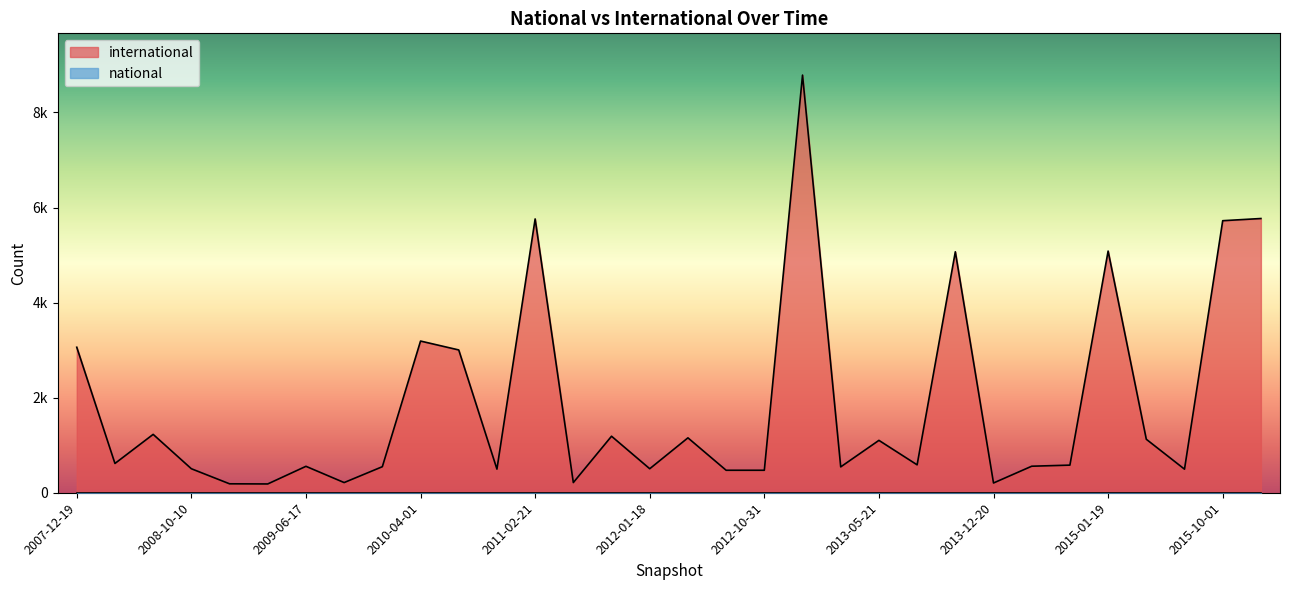

Reading left to right, extract all data points from this chart.

2007-12-19=3061	2008-04-01=616	2008-06-27=1228	2008-10-10=505	2008-12-17=188	2009-04-06=185	2009-06-17=556	2009-09-25=214	2009-12-16=548	2010-04-01=3191	2010-07-26=3004	2010-11-17=497	2011-02-21=5760	2011-06-10=214	2011-09-05=1189	2012-01-18=505	2012-03-26=1155	2012-07-13=473	2012-10-31=473	2012-12-11=8786	2013-02-20=544	2013-05-21=1102	2013-07-09=587	2013-09-10=5069	2013-12-20=205	2014-03-28=558	2014-09-08=581	2015-01-19=5084	2015-04-09=1125	2015-07-03=496	2015-10-01=5723	2016-01-04=5769